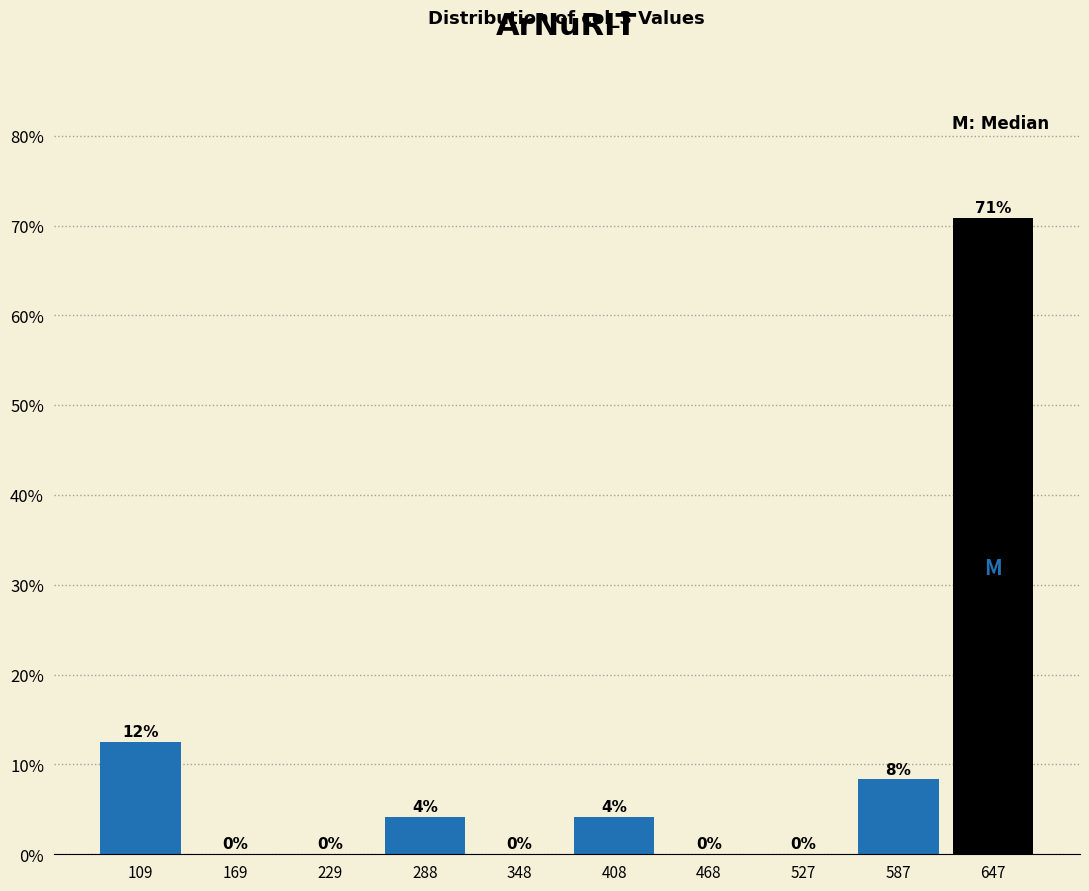

Which range on the x-axis has the tallest bar?

620 to 680